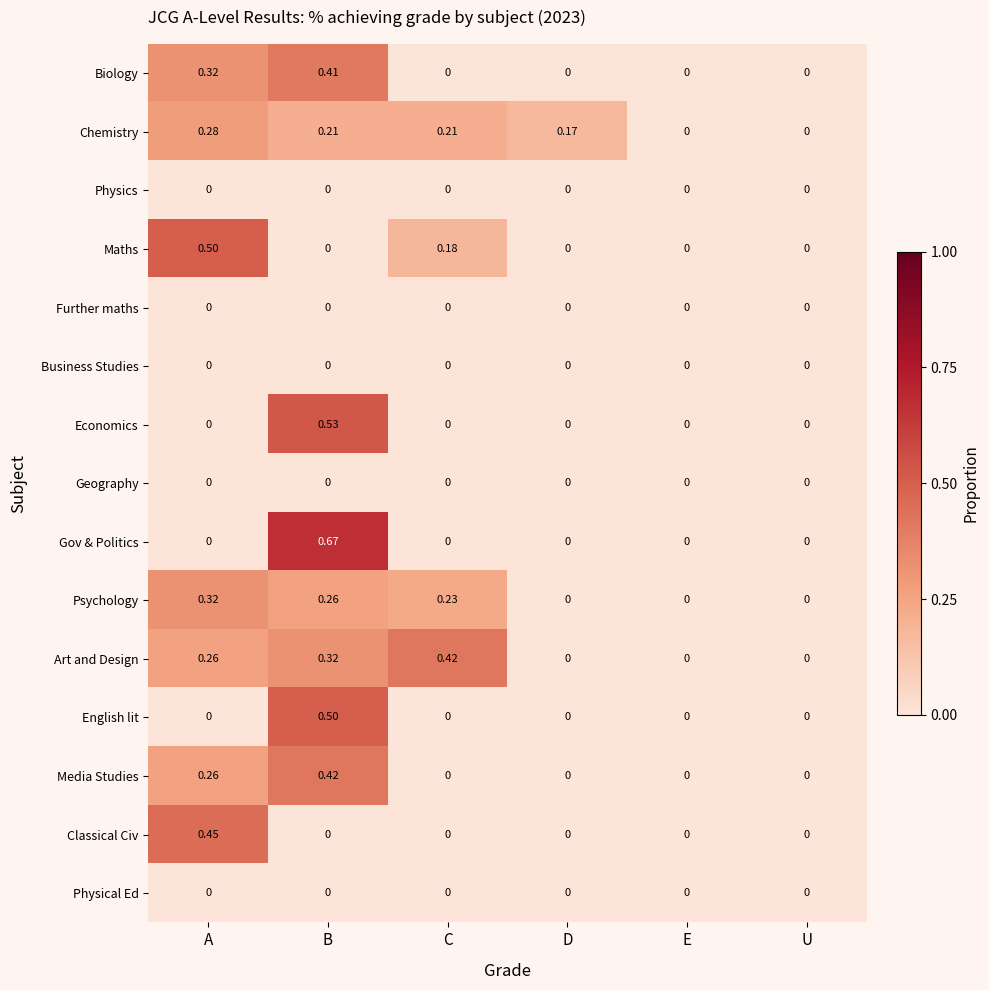

At which category is the sum across all series the highest?

B